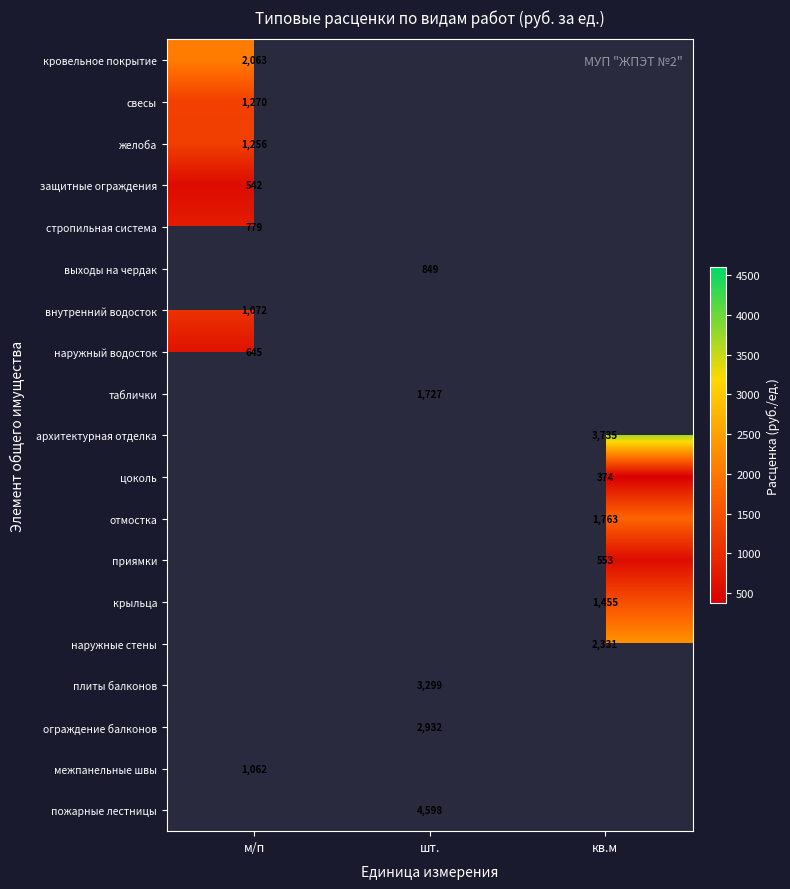

Where does the ограждение балконов series first go above 2931?

шт.